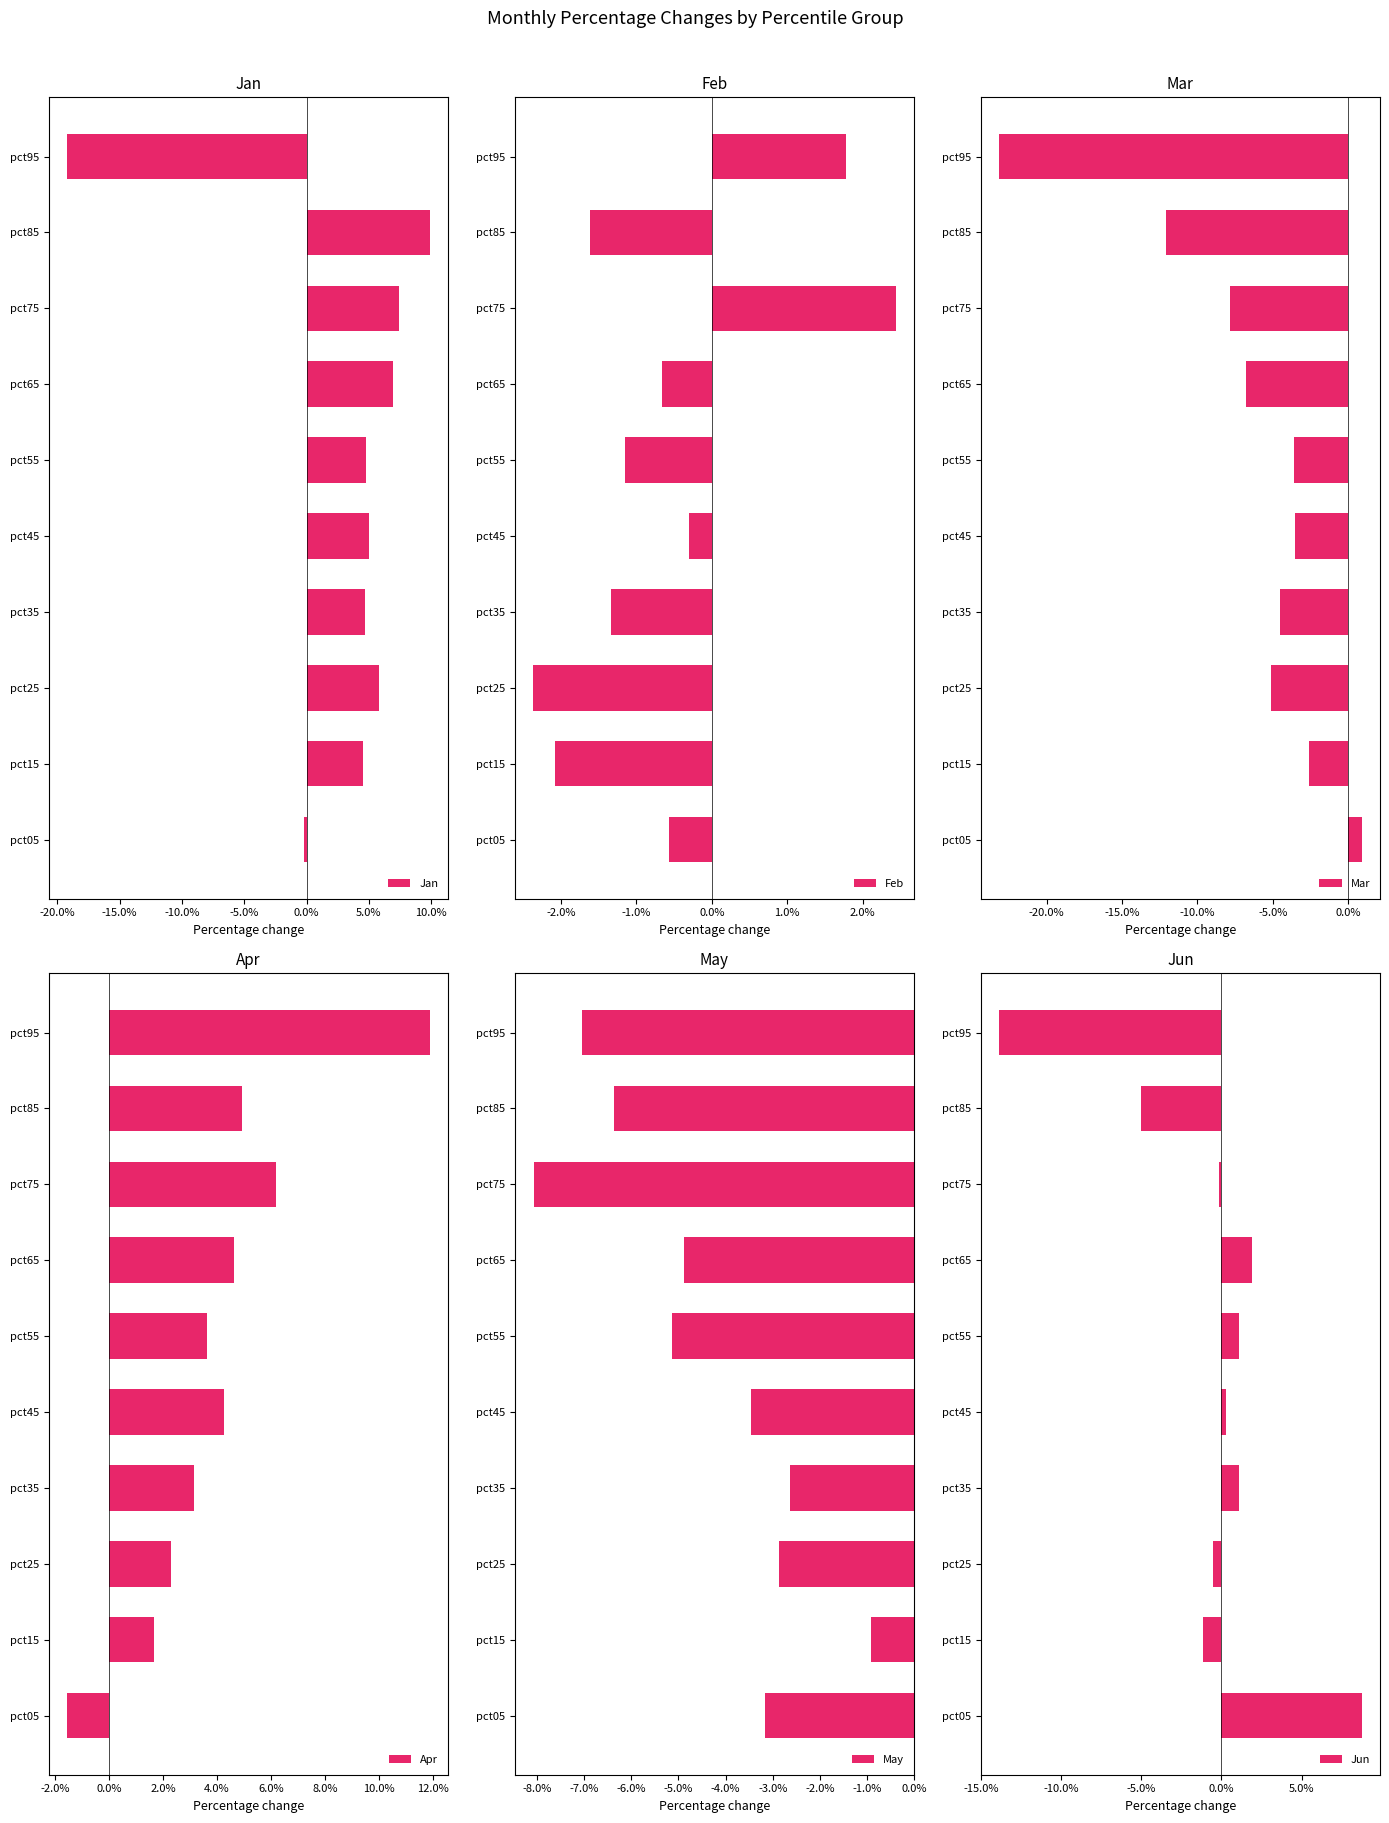

What is the maximum value shown in the chart?

0.1